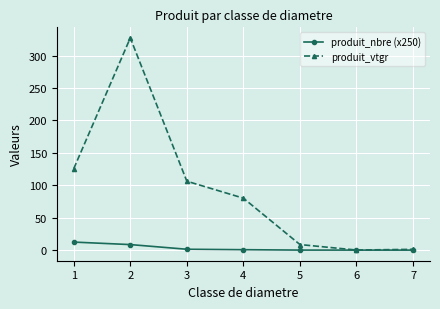

Which series has the largest total across all categories?

produit_vtgr